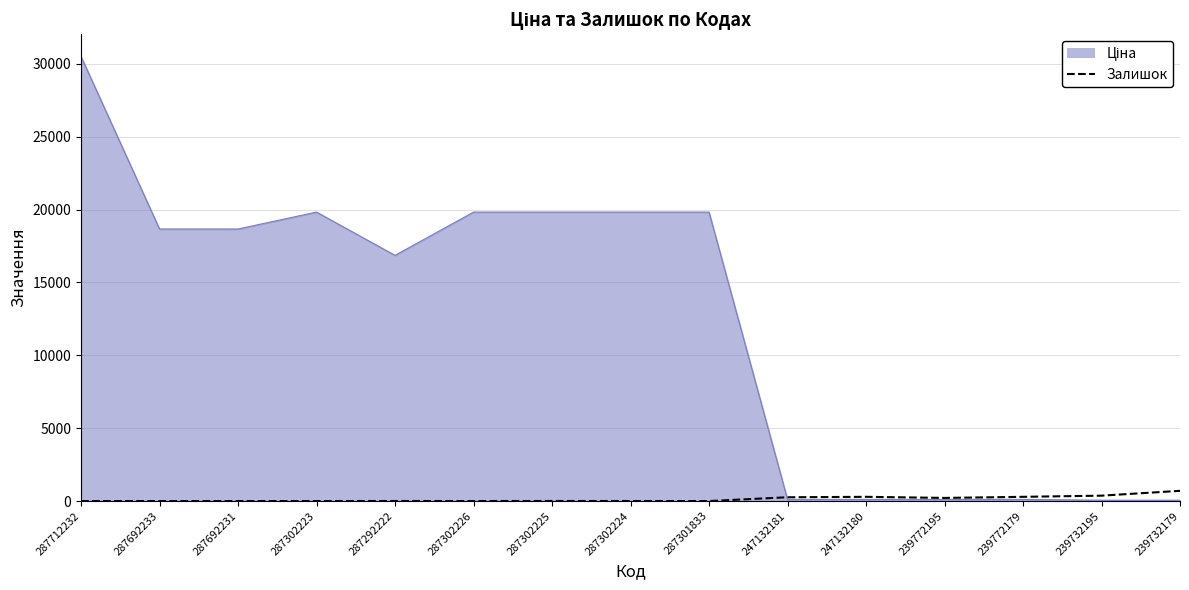

At which category is the sum across all series the highest?

287712232